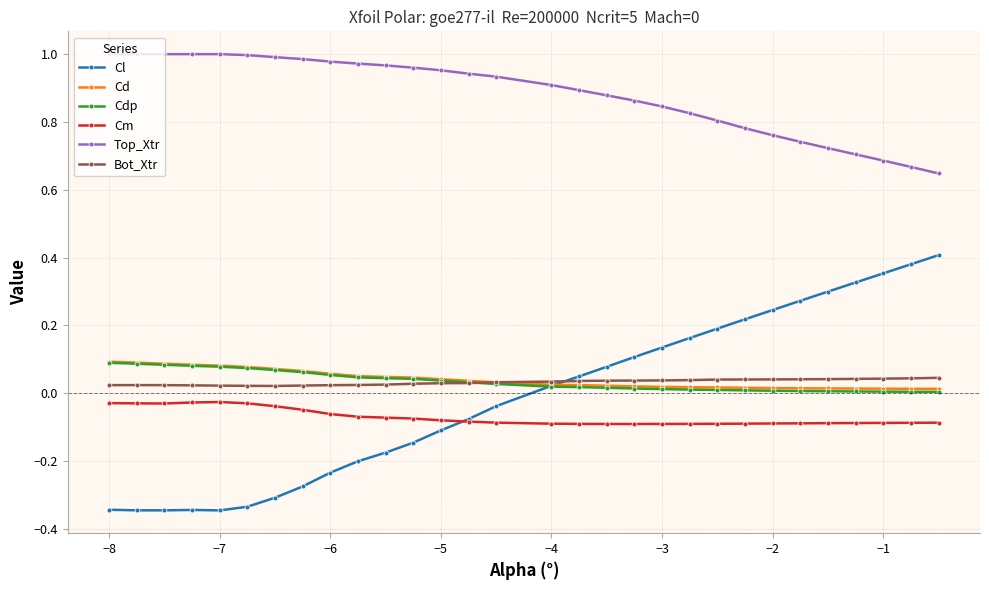

True or false: Bot_Xtr and Top_Xtr intersect in this chart.

False